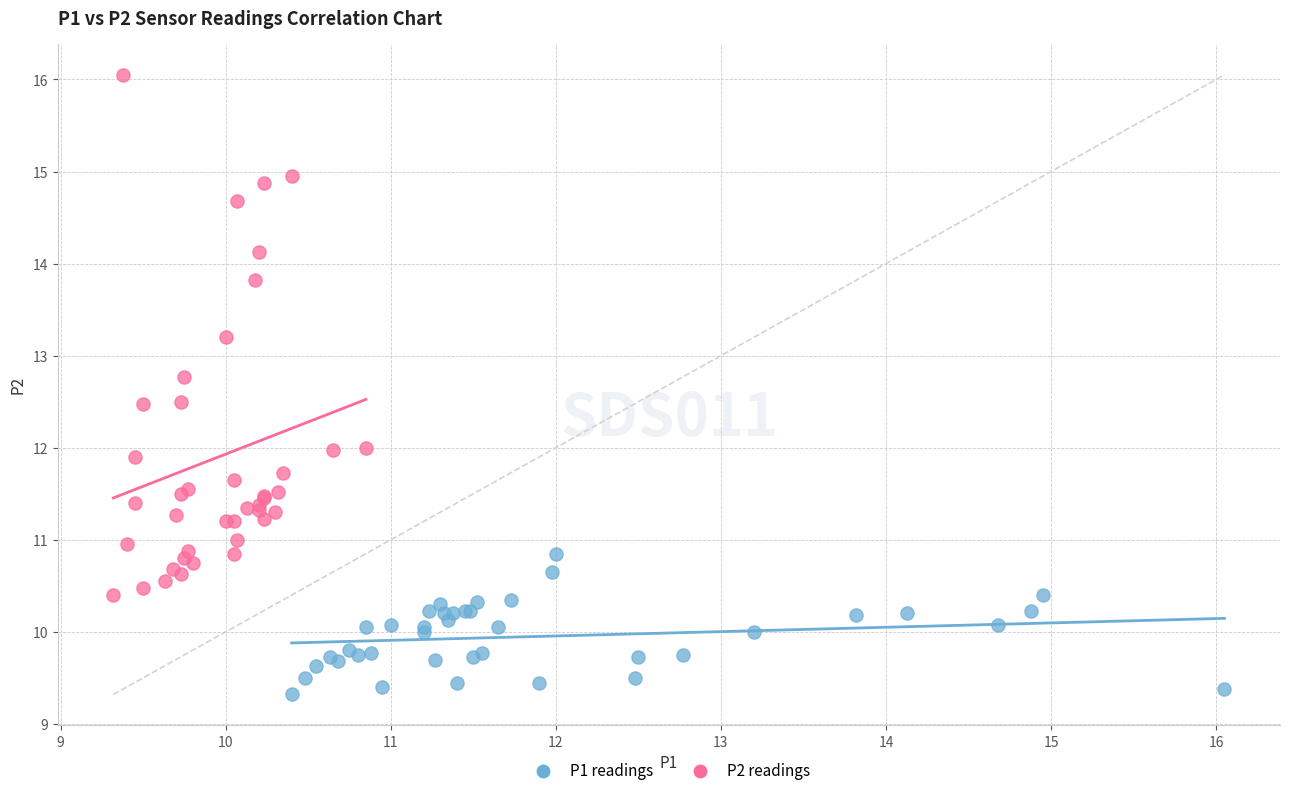

Which series reaches the minimum Y coordinate?

P1 readings